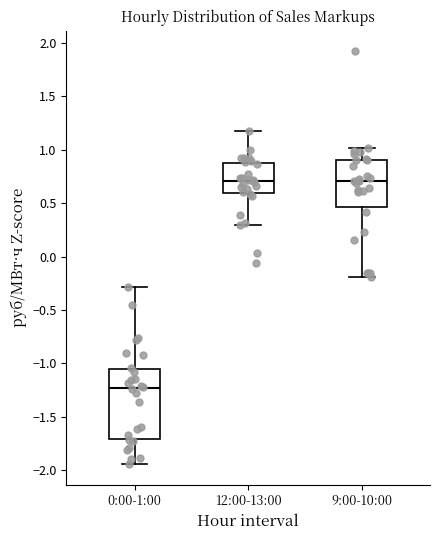

Where does the median line of the box for 12:00-13:00 sit on the y-axis? The values are not printed on the chart, so give them approximately, as read against the axis.

0.70